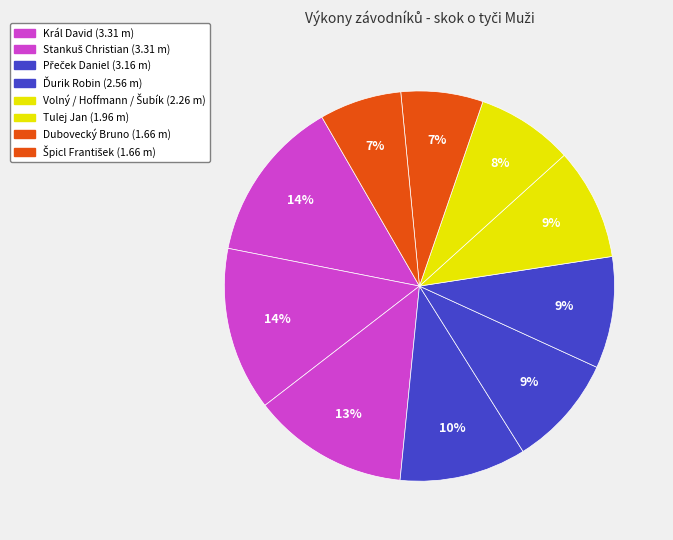

Count the number of slices in the pie.

10